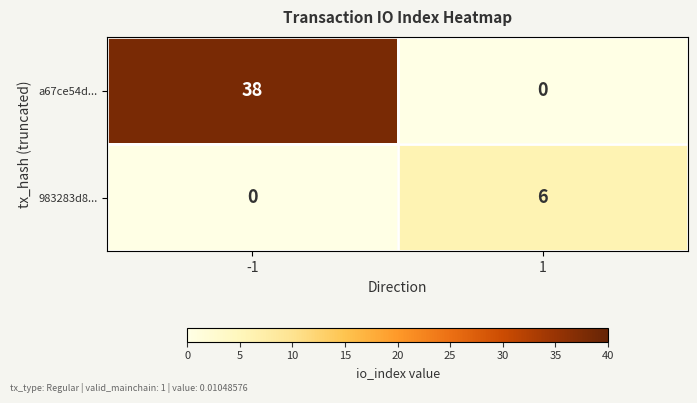

Reading left to right, extract all data points from this chart.

a67ce54d...: -1=38	1=0
983283d8...: -1=0	1=6